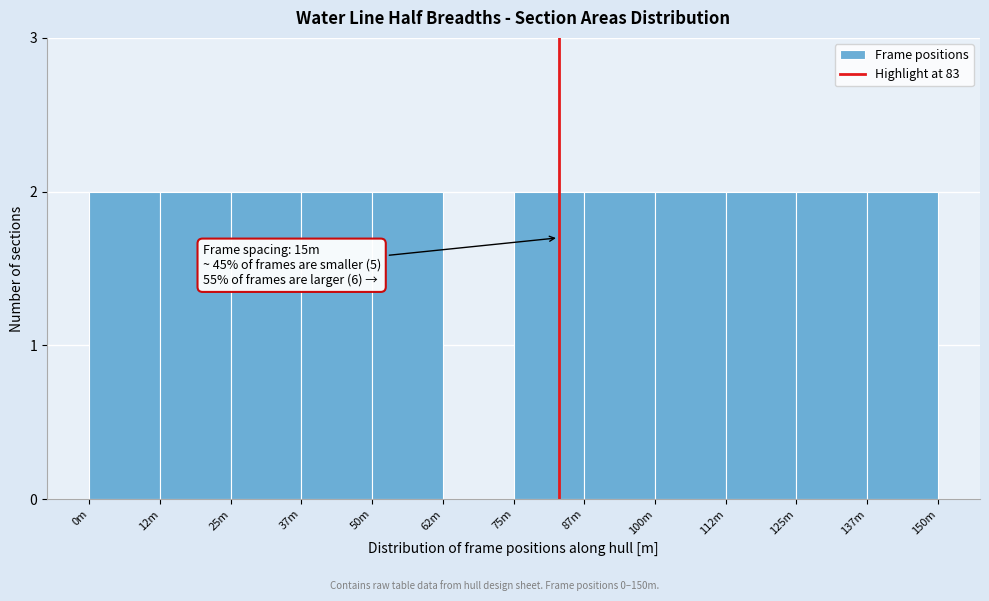

Reading right to left, extract all data points from this chart.

137m=2	125m=2	112m=2	100m=2	87m=2	75m=2	62m=0	50m=2	37m=2	25m=2	12m=2	0m=2